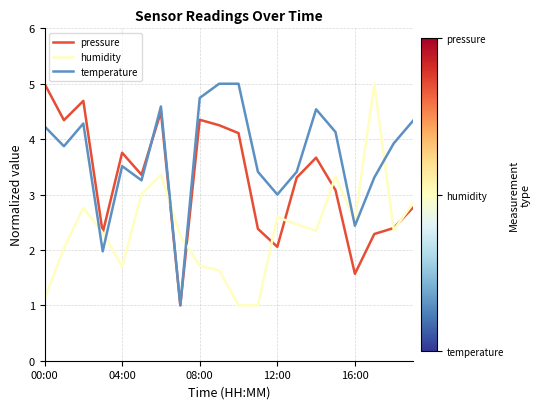

How many intersections are there between temperature and humidity?

6